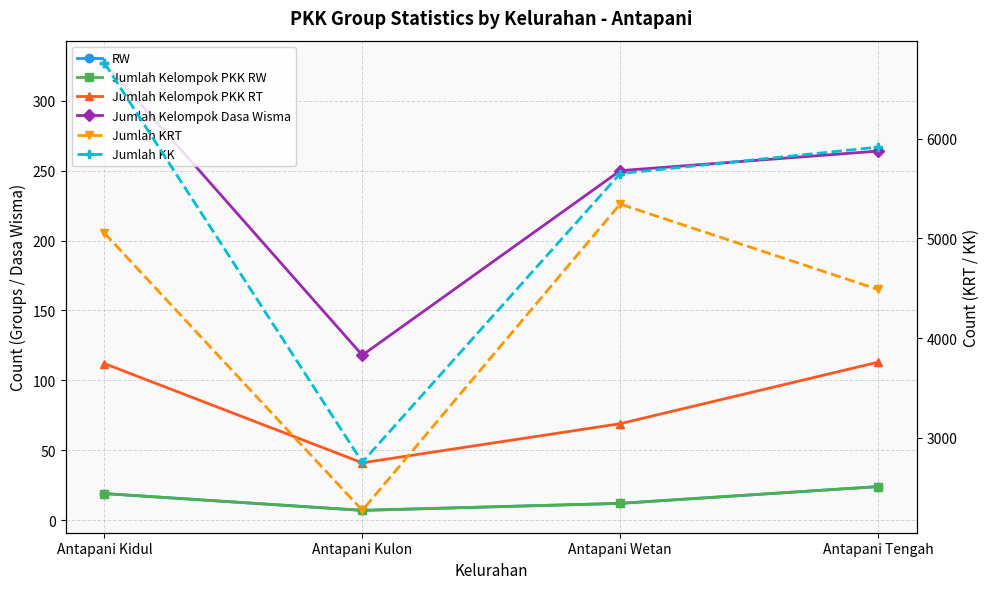

Which series changed the most between Antapani Kidul and Antapani Tengah?

Jumlah KK